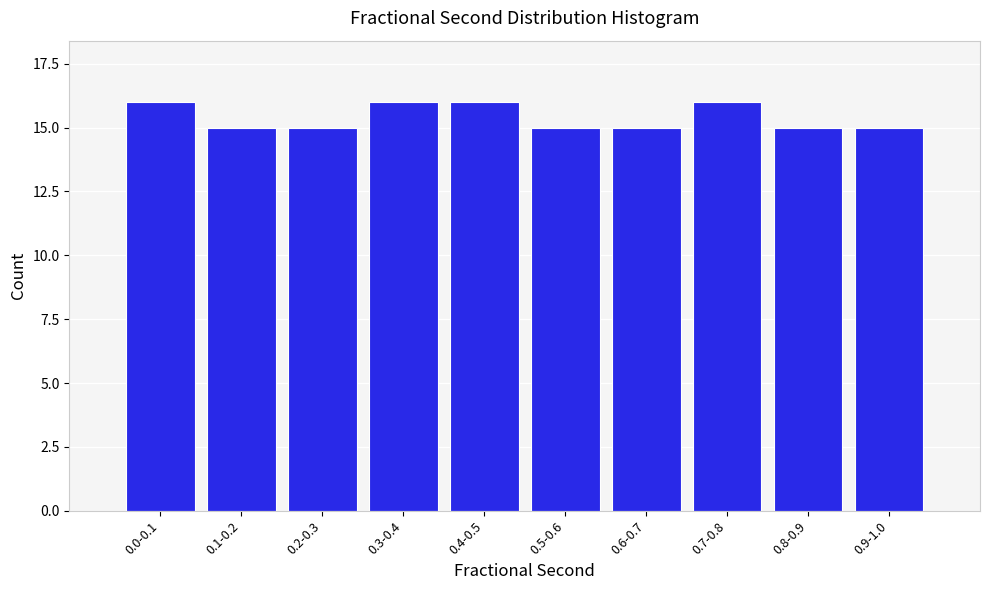

Reading left to right, extract all data points from this chart.

0.0-0.1=16	0.1-0.2=15	0.2-0.3=15	0.3-0.4=16	0.4-0.5=16	0.5-0.6=15	0.6-0.7=15	0.7-0.8=16	0.8-0.9=15	0.9-1.0=15